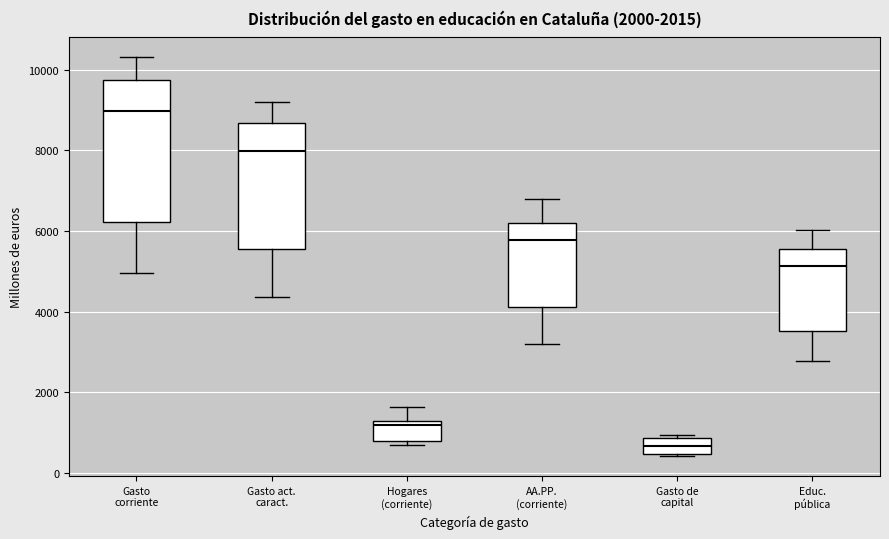

Which box's median line is the highest?

Gasto corriente